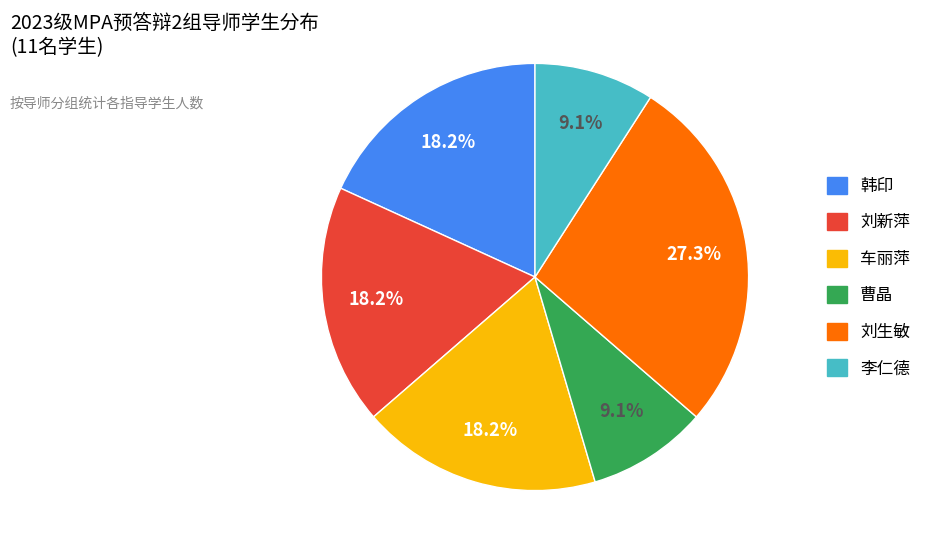

What percentage do 刘生敏 and 刘新萍 together represent?

45.5%